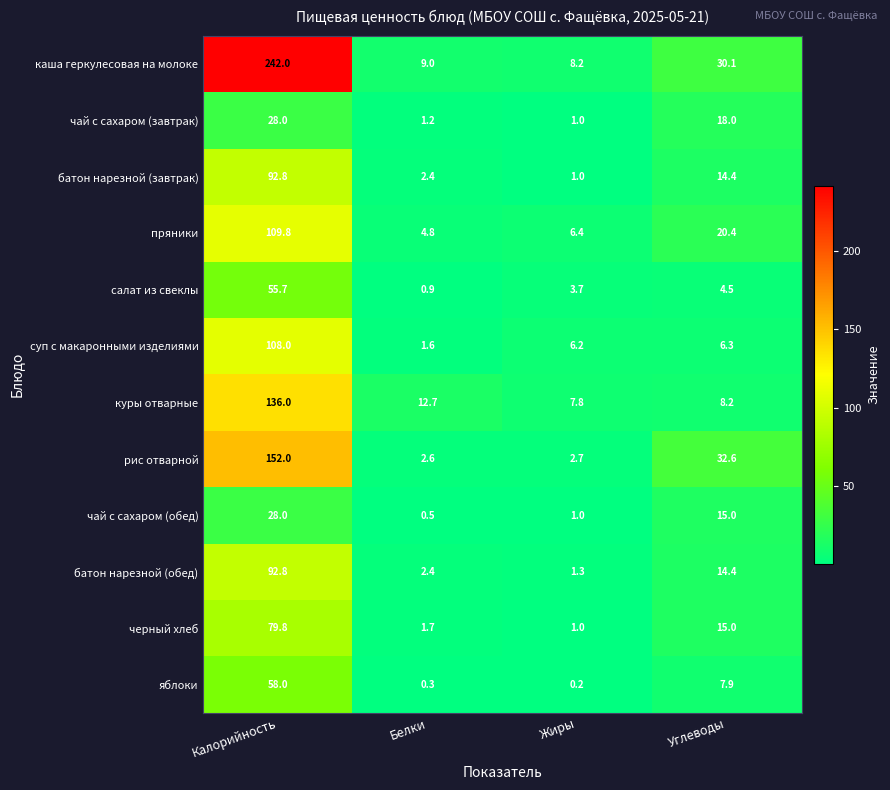

Where does the батон нарезной (завтрак) series first go above 14?

Калорийность